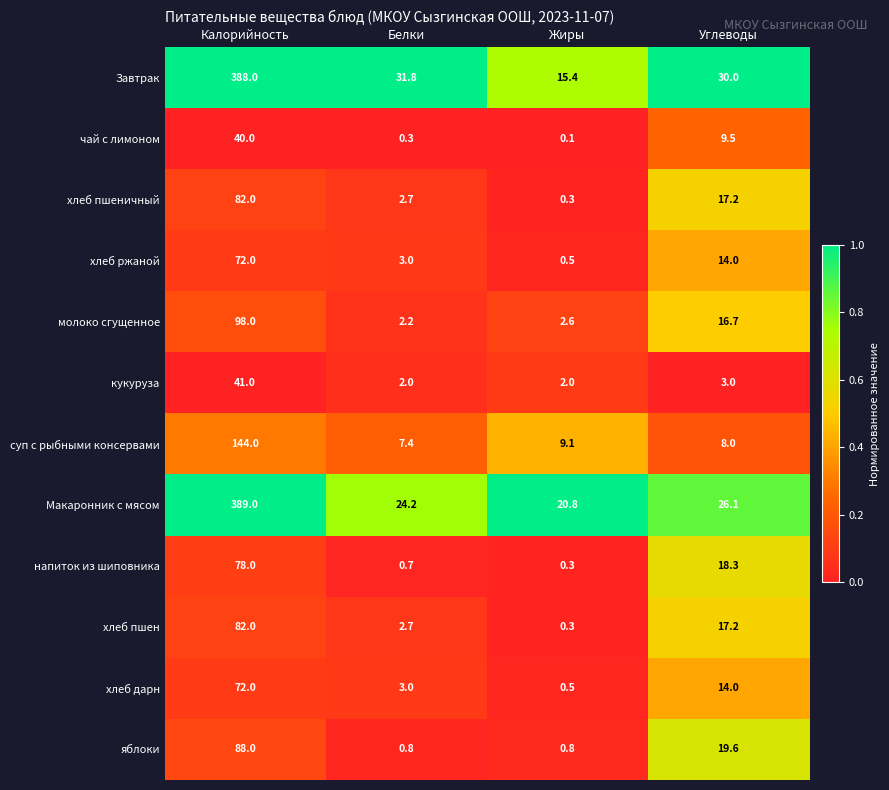

What is the difference between the maximum and minimum values in the хлеб пшен series?

81.7